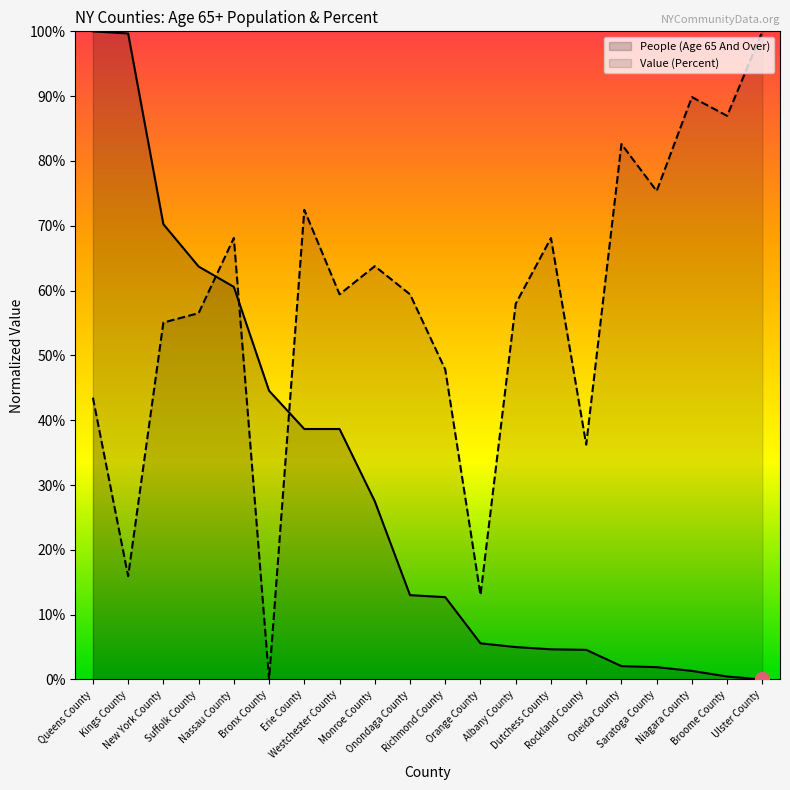

True or false: People (Age 65 And Over) has more than 1 interior local peaks.

False